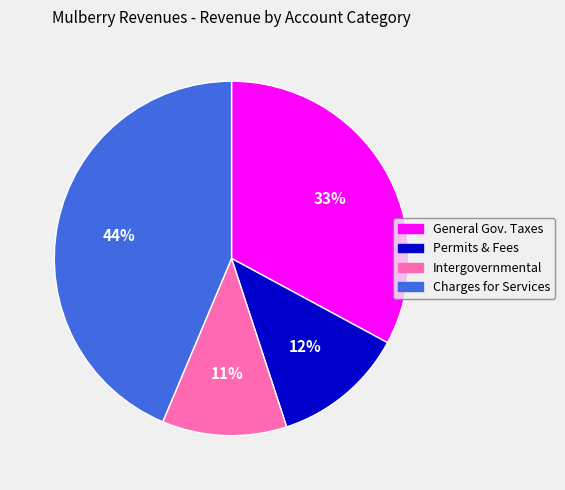

Does Intergovernmental represent more than half of the total?

No